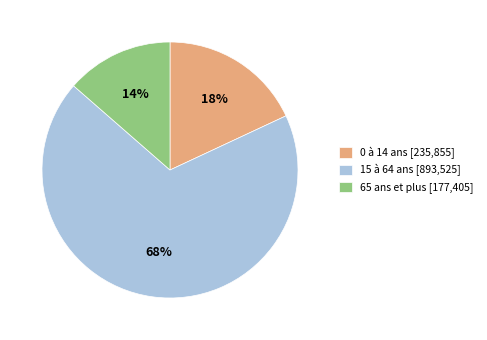

True or false: 15 à 64 ans accounts for 68% of the total.

True